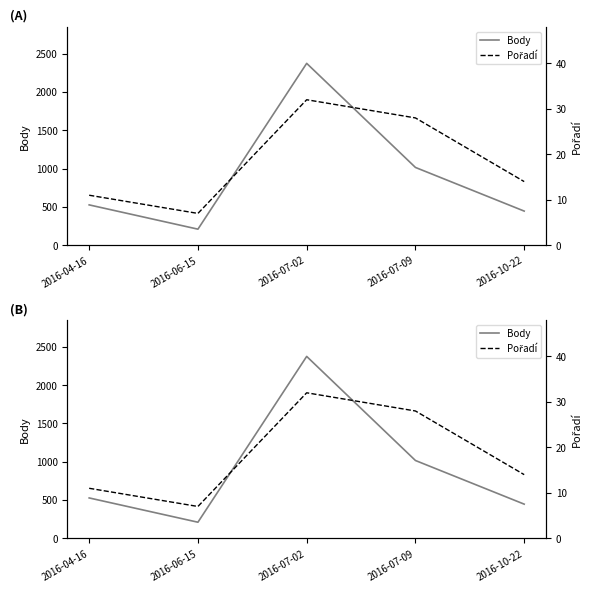

What is the label of the 4th point from the left?

2016-07-09